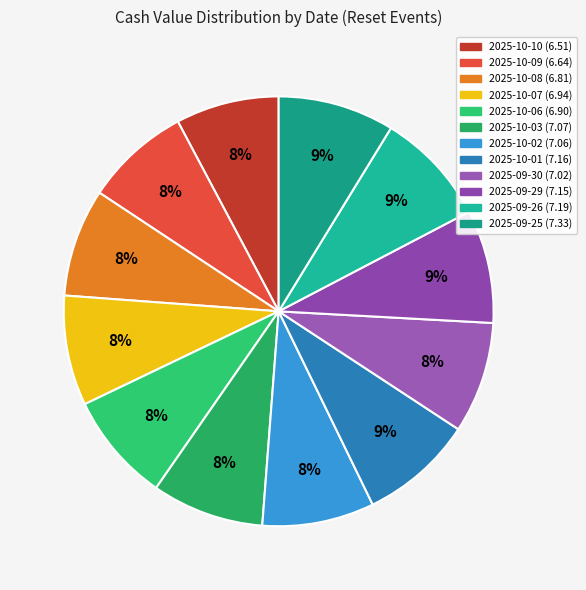

What is the largest slice in the pie chart?

2025-09-25